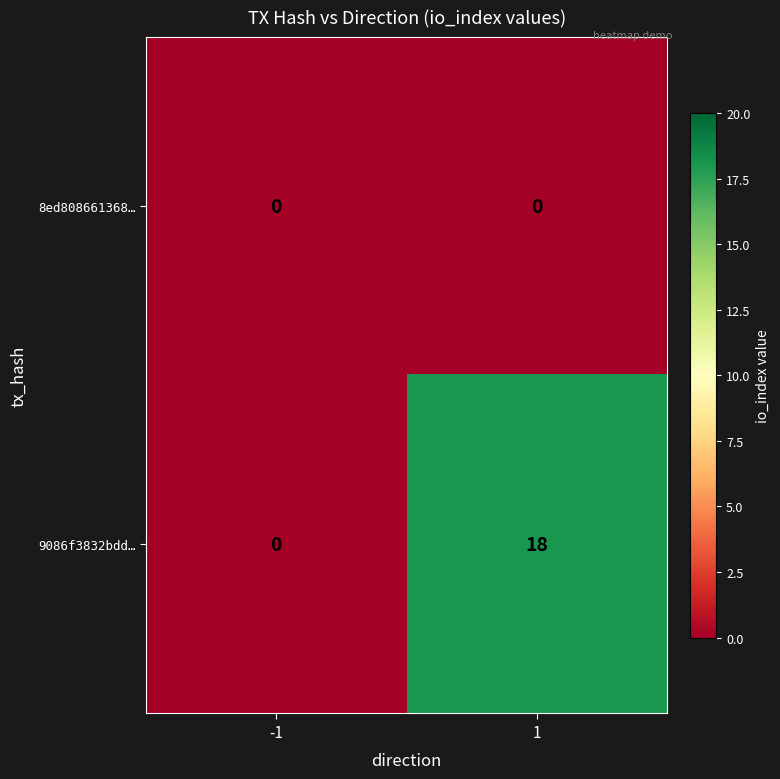

The 9086f3832bdd… series shows 12 at 1. True or false?

False